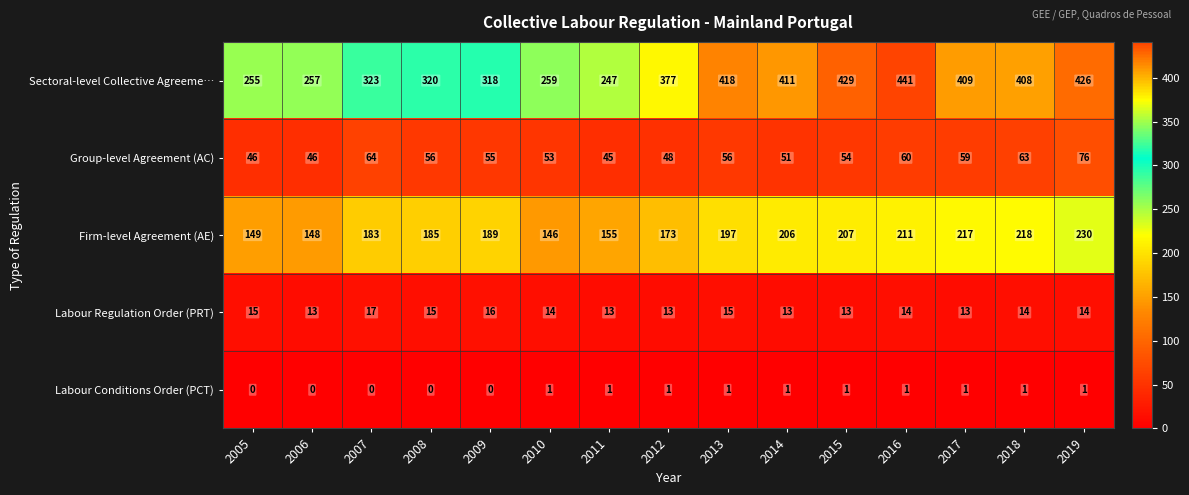

Which series changed the most between 2007 and 2014?

Sectoral-level Collective Agreeme…